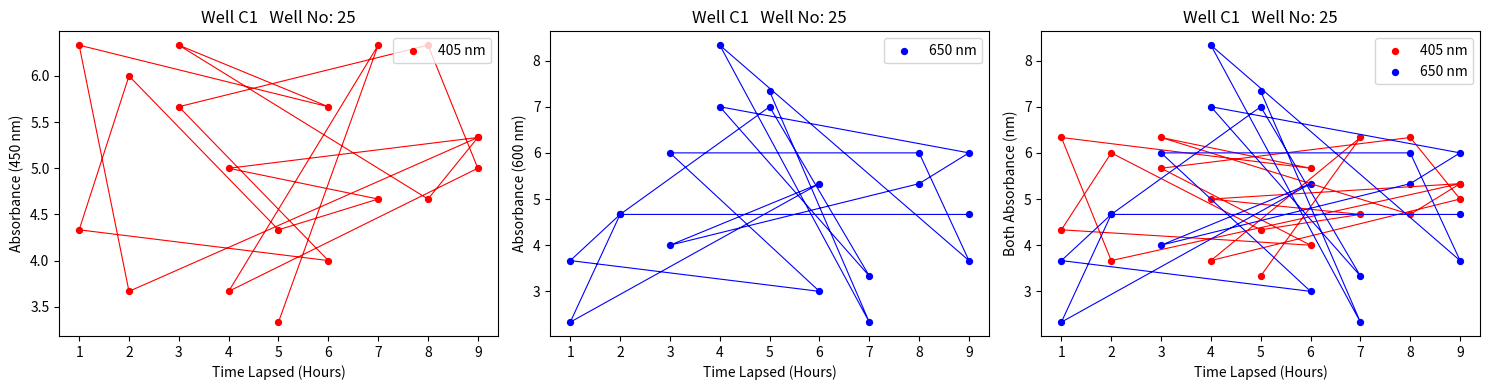

Which series reaches the minimum Y coordinate?

650 nm